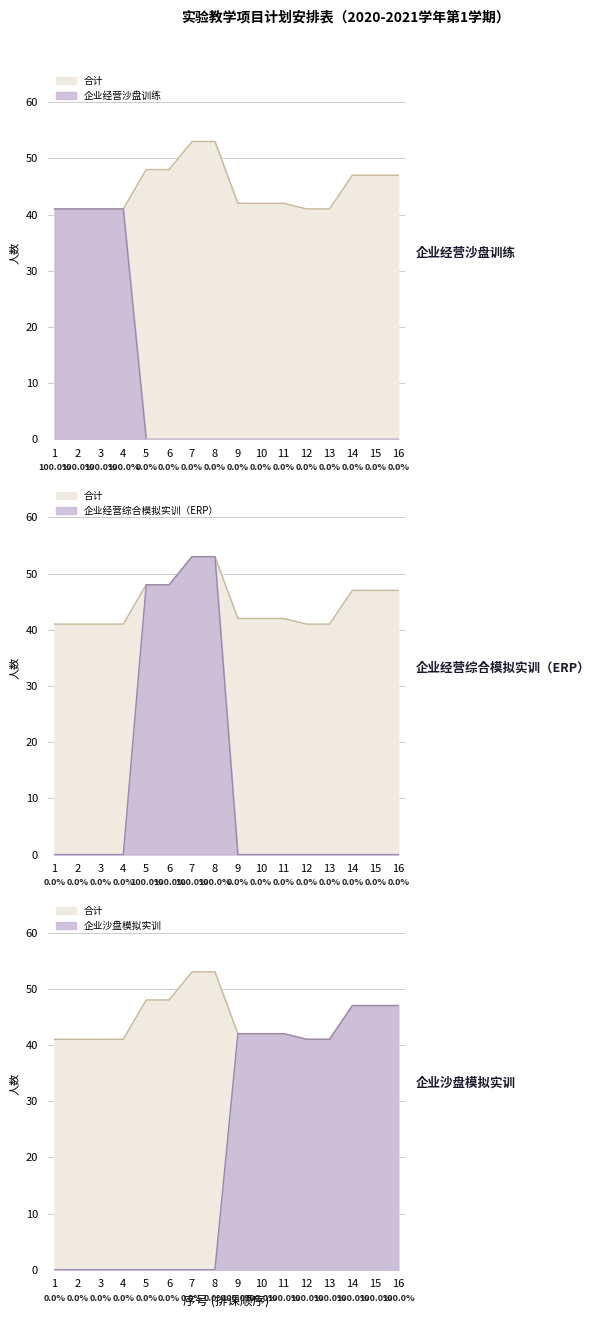

Reading left to right, transcribe all the data shown in this chart.

企业经营沙盘训练: 1=41	2=41	3=41	4=41	5=0	6=0	7=0	8=0	9=0	10=0	11=0	12=0	13=0	14=0	15=0	16=0
企业经营综合模拟实训（ERP）: 1=0	2=0	3=0	4=0	5=48	6=48	7=53	8=53	9=0	10=0	11=0	12=0	13=0	14=0	15=0	16=0
企业沙盘模拟实训: 1=0	2=0	3=0	4=0	5=0	6=0	7=0	8=0	9=42	10=42	11=42	12=41	13=41	14=47	15=47	16=47